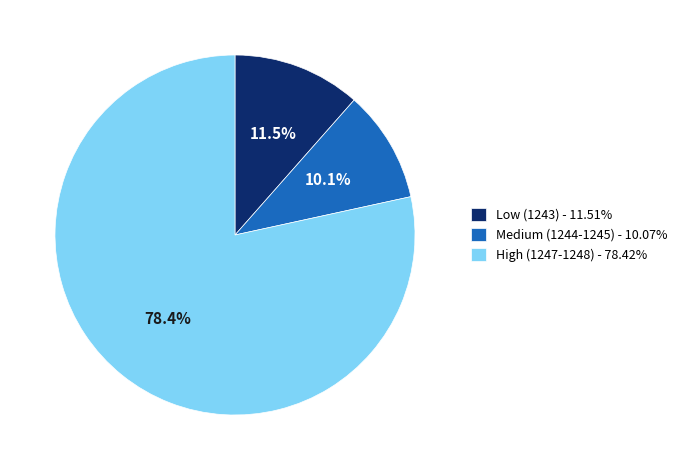

What percentage do Low (1243) - 11.51% and Medium (1244-1245) - 10.07% together represent?

21.6%